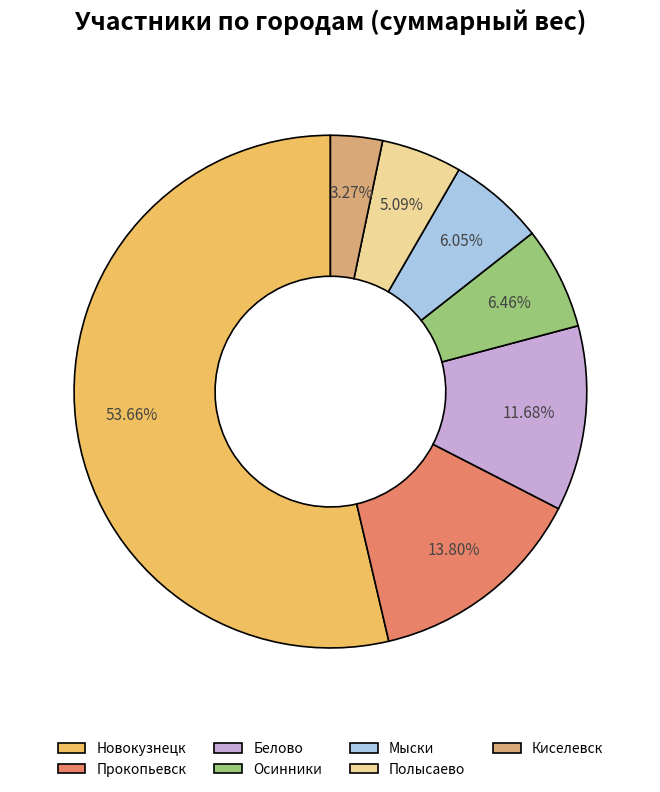

To the nearest percent, what is the difference between the largest and smallest slice percentages?

50%